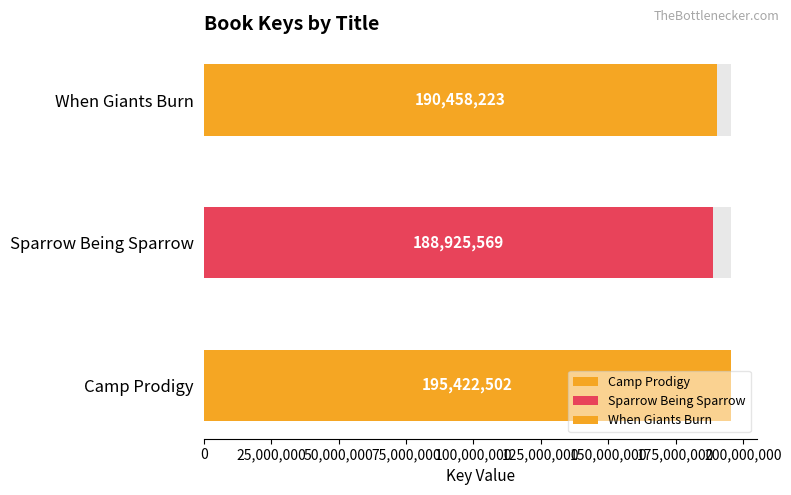

At which label does the data first exceed 190458223?

Camp Prodigy